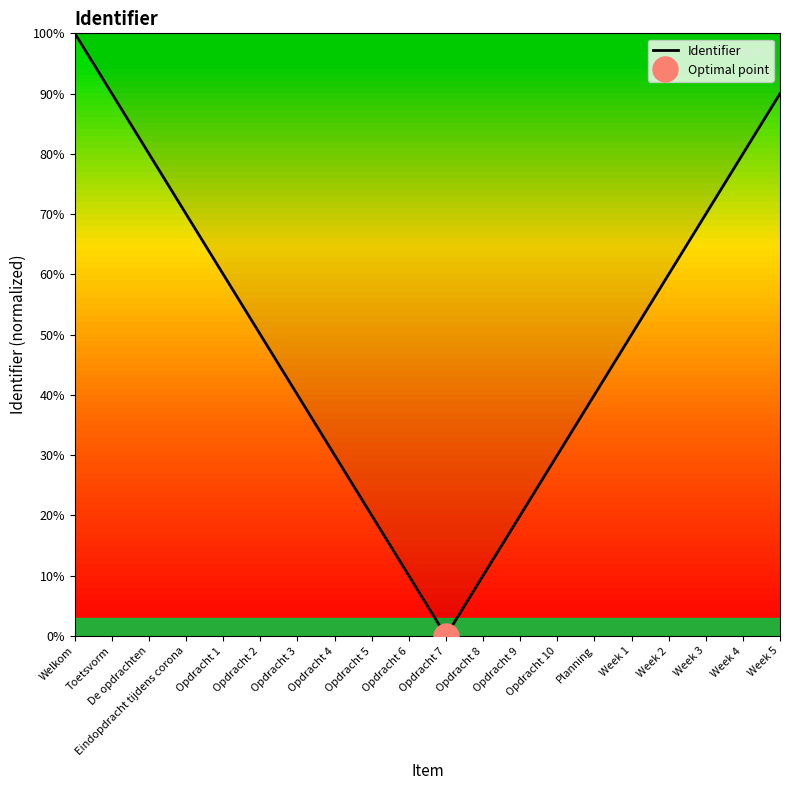

Rank the categories by value from highest to lowest.

Welkom, Toetsvorm, Week 5, De opdrachten, Week 4, Eindopdracht tijdens corona, Week 3, Opdracht 1, Week 2, Opdracht 2, Week 1, Opdracht 3, Planning, Opdracht 4, Opdracht 10, Opdracht 5, Opdracht 9, Opdracht 6, Opdracht 8, Opdracht 7